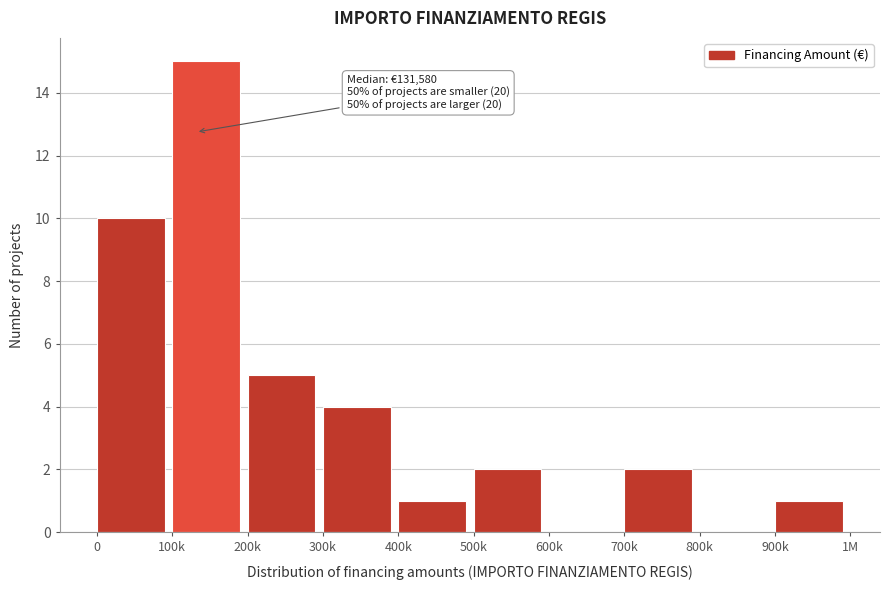

Reading left to right, what are all the values shown in this chart?

0=10	100k=15	200k=5	300k=4	400k=1	500k=2	600k=0	700k=2	800k=0	900k=1